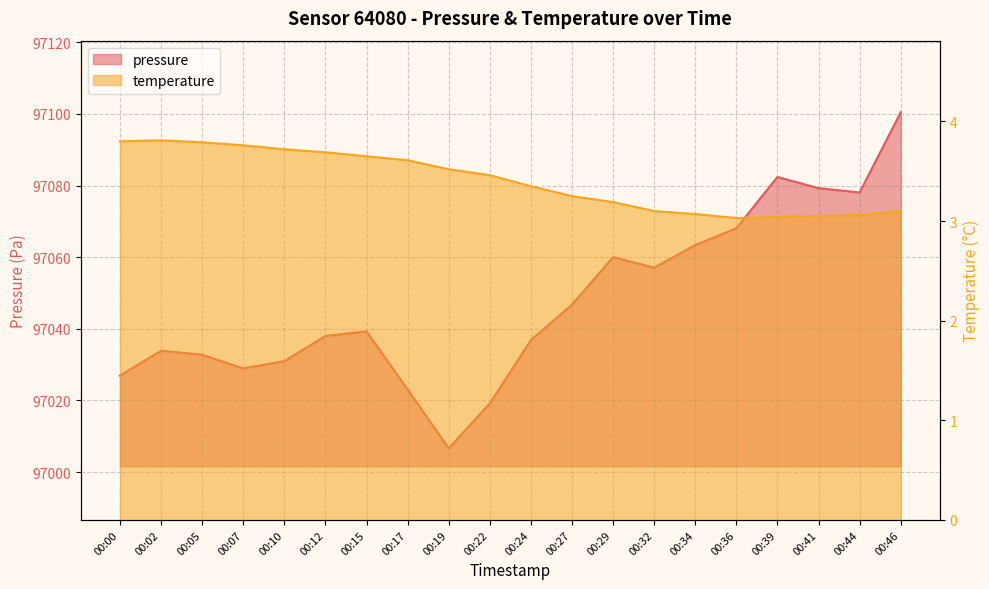

Which series changed the most between 00:10 and 00:36?

pressure